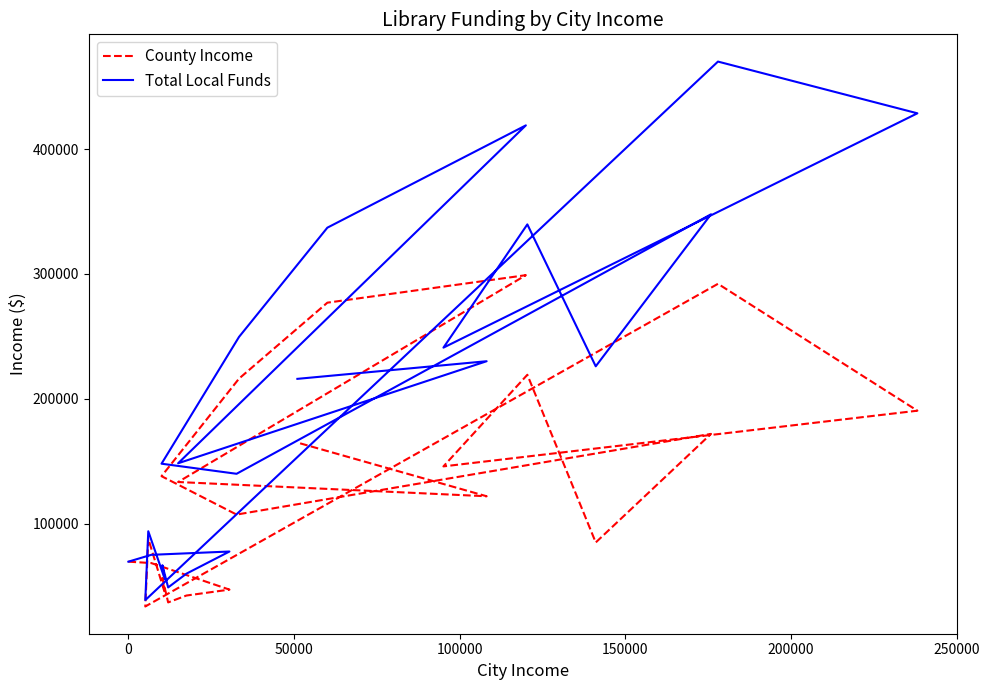

In County Income, how many points are higher than both neighbors (excluding endpoints)?

6